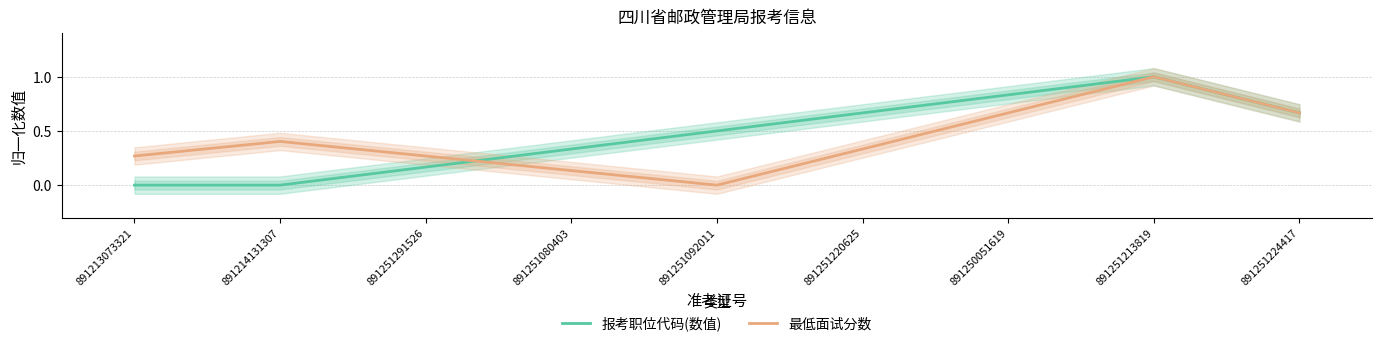

Which series ends up on top after the final intersection of 报考职位代码(数值) and 最低面试分数?

报考职位代码(数值)